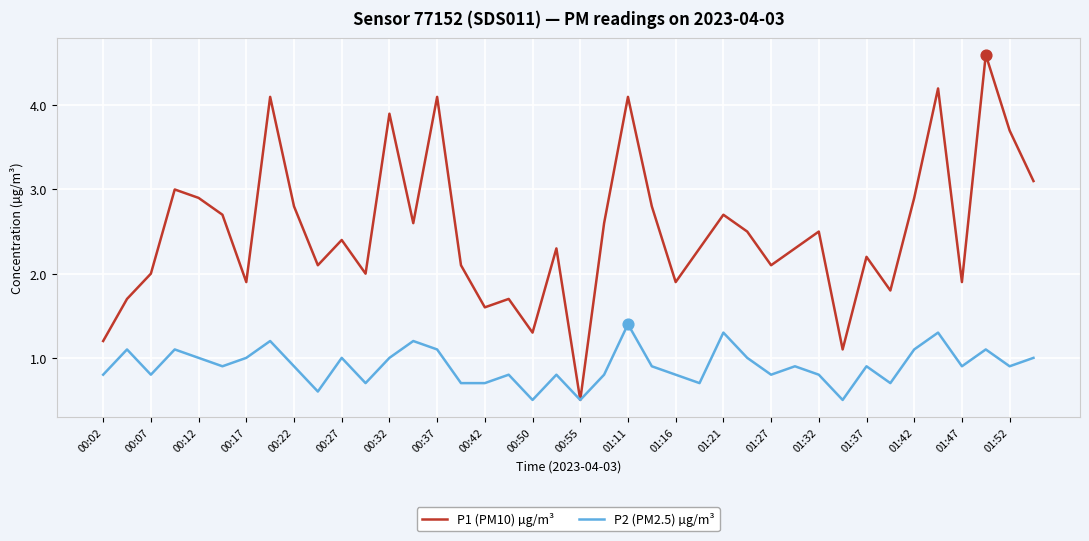

Which series has the largest total across all categories?

P1 (PM10) µg/m³